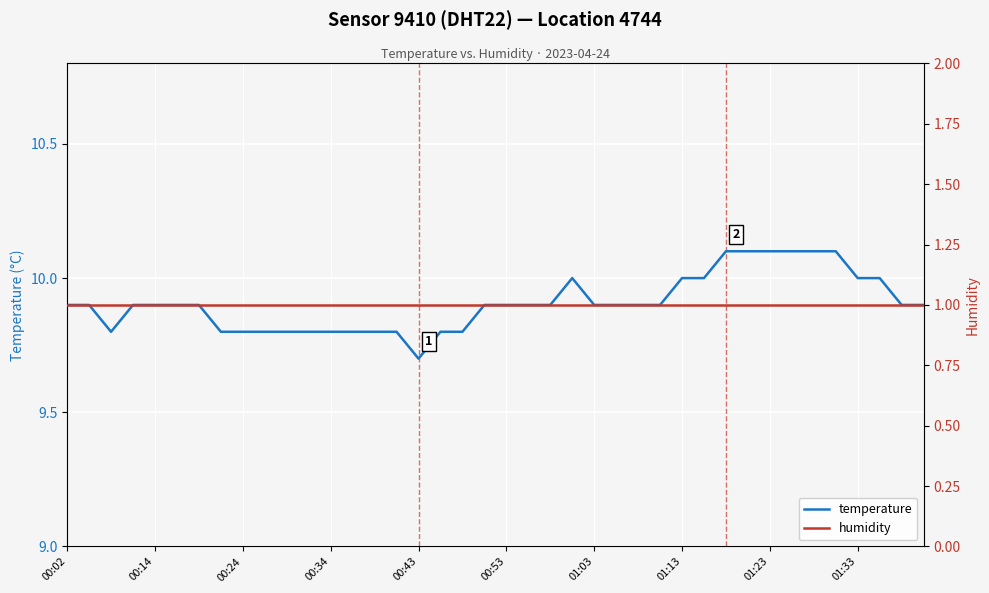

What is the maximum value for temperature?

10.1